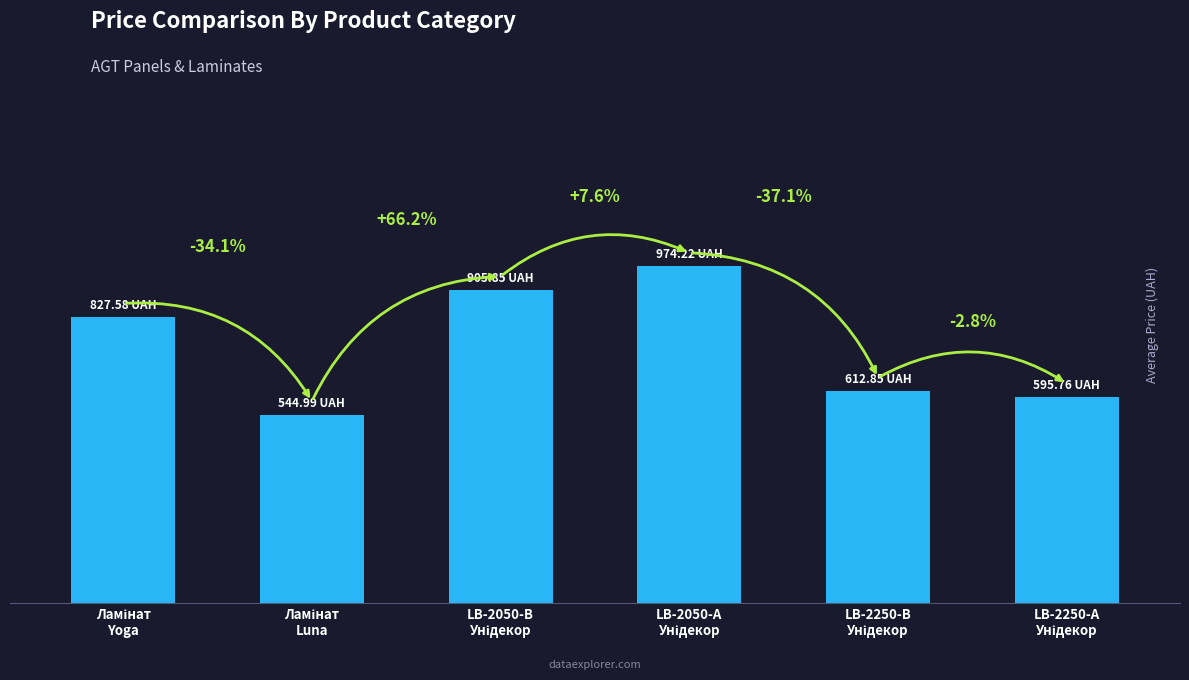

Does the chart contain any negative values?

No